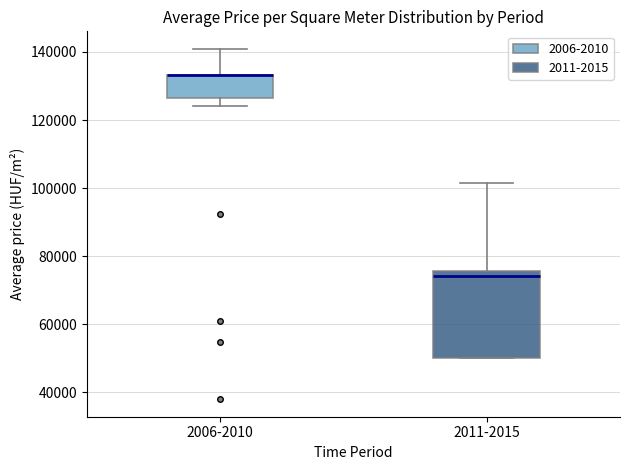

Where does the median line of the box for 2011-2015 sit on the y-axis? The values are not printed on the chart, so give them approximately, as read against the axis.

74000